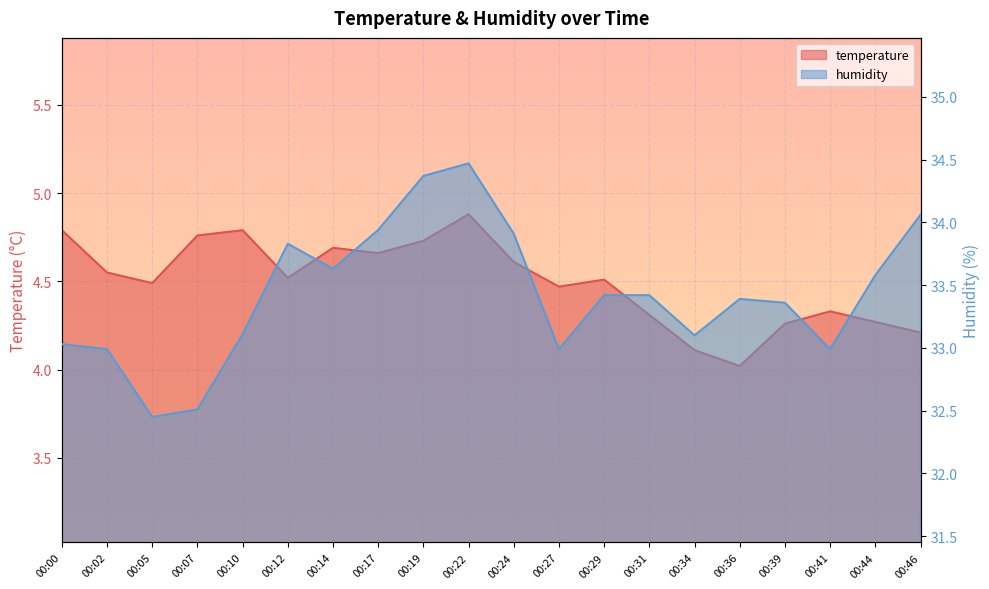

What is the average value of the temperature series?

4.5